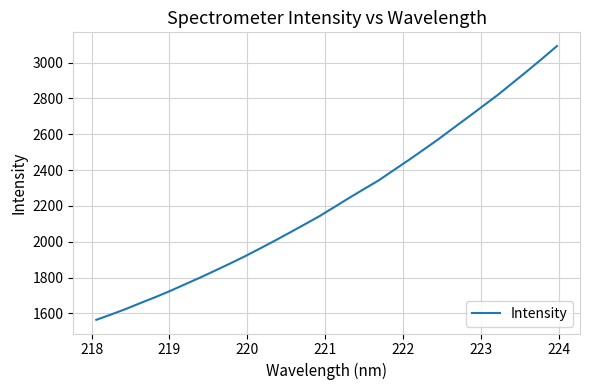

What is the difference between the maximum and minimum values?

1528.3